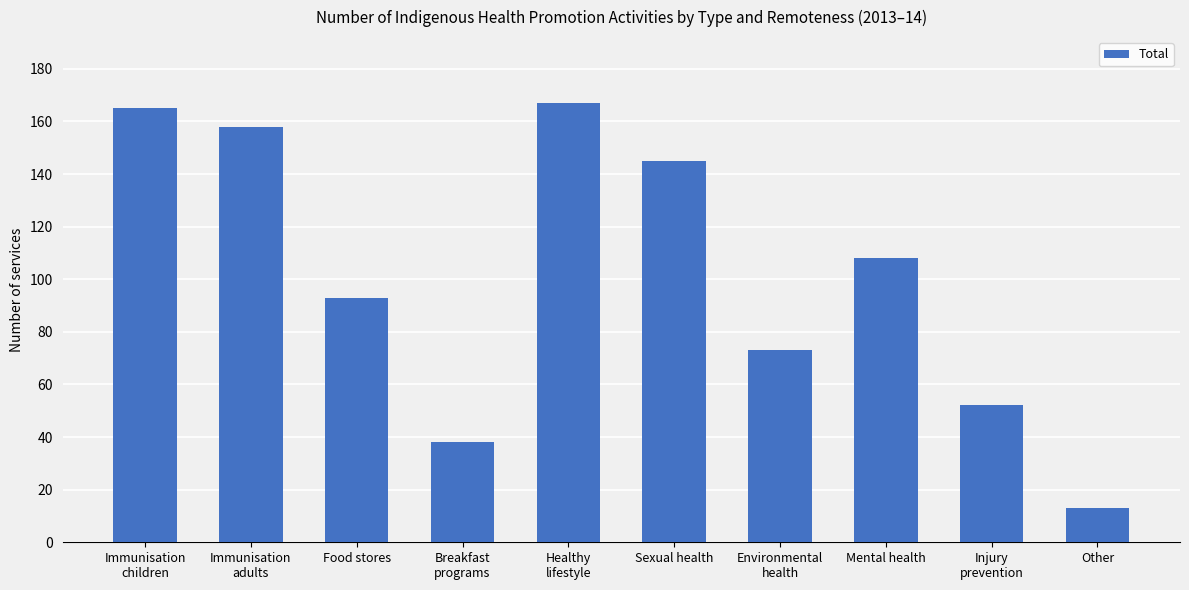

Is it true that the value at Breakfast
programs is 38?

True